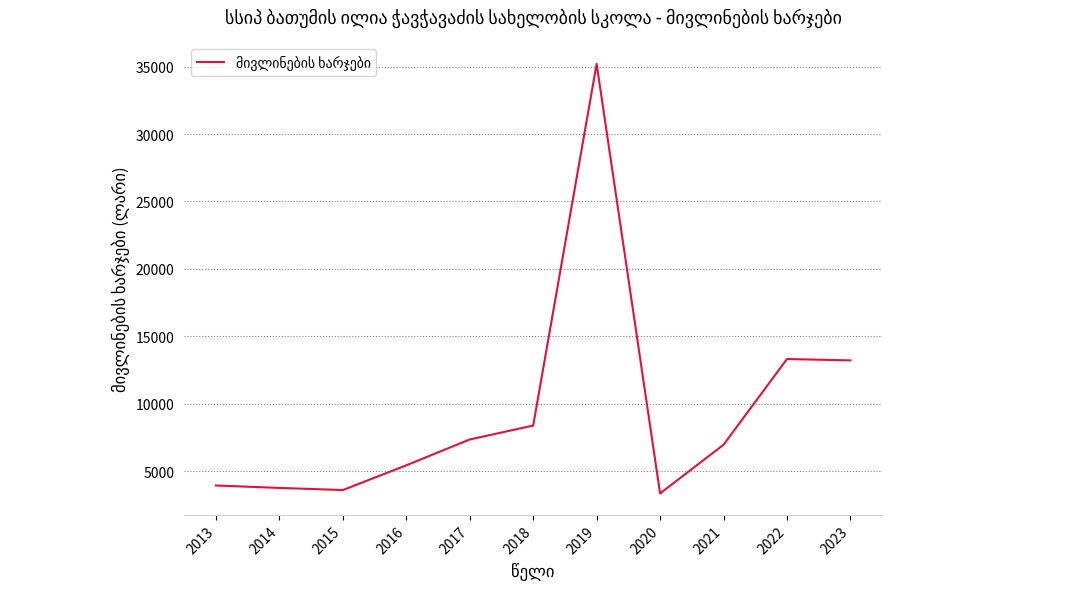

Which has a higher value, 2020 or 2018?

2018